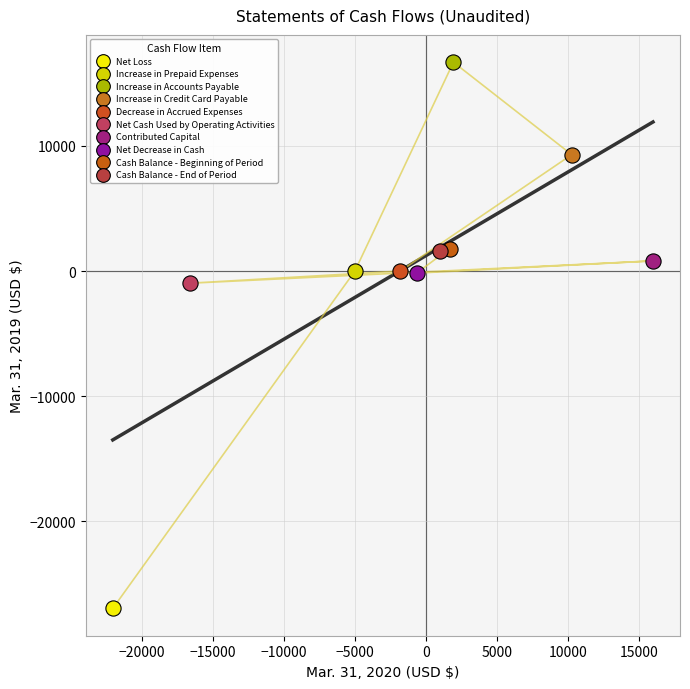

What are all the series names shown in the legend?

Net Loss, Increase in Prepaid Expenses, Increase in Accounts Payable, Increase in Credit Card Payable, Decrease in Accrued Expenses, Net Cash Used by Operating Activities, Contributed Capital, Net Decrease in Cash, Cash Balance - Beginning of Period, Cash Balance - End of Period